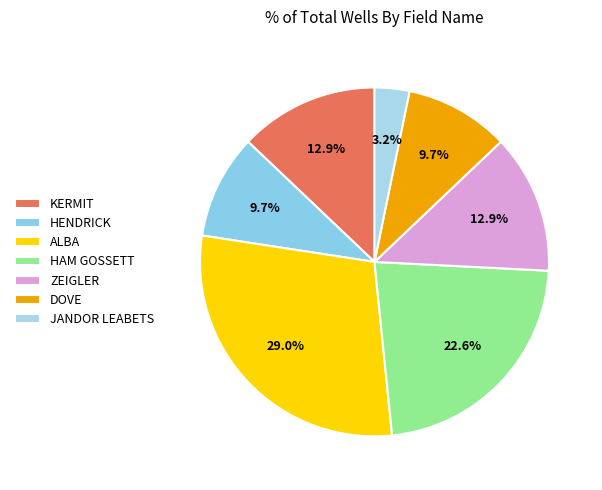

Does KERMIT represent more than half of the total?

No